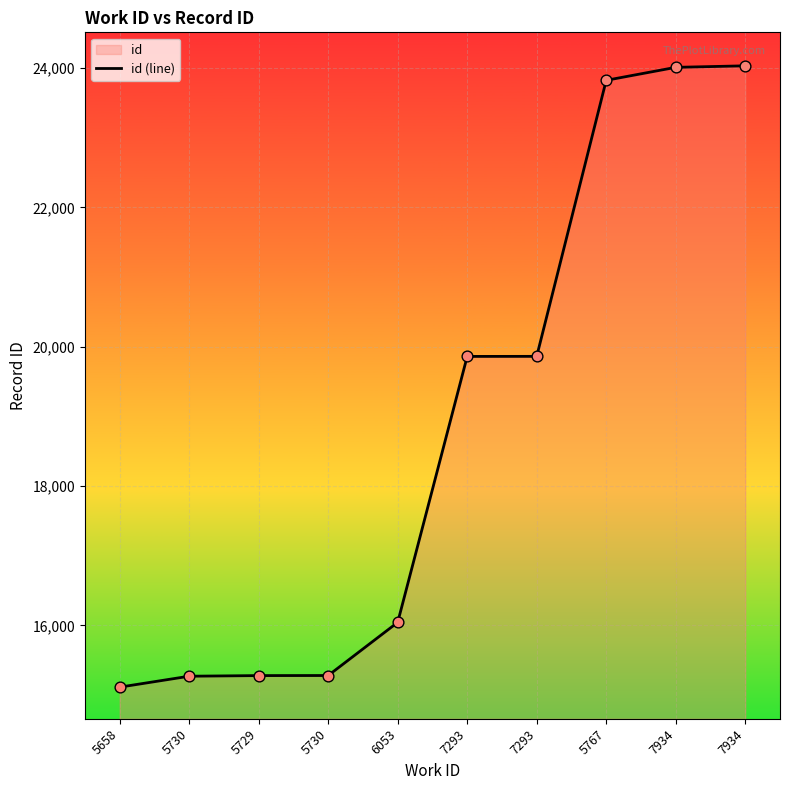

What is the change in value from 5658 to 7293?

+4748